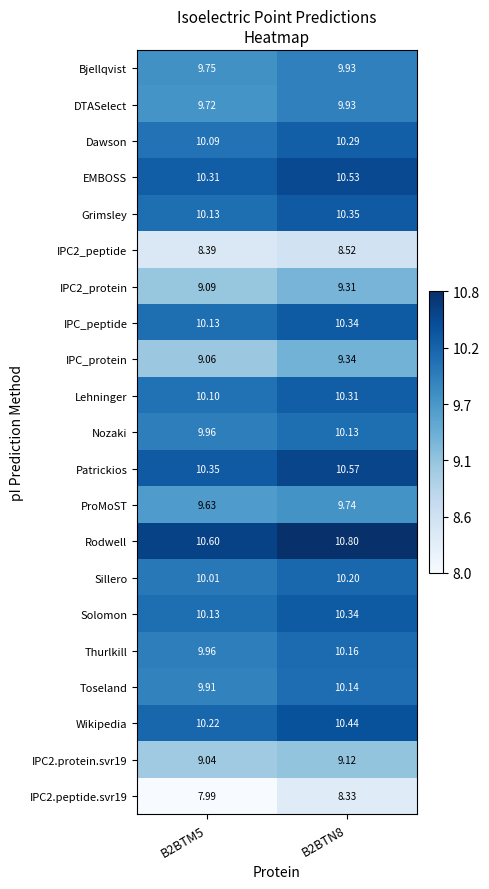

Is the value of IPC2_peptide at B2BTN8 greater than the value of IPC2.protein.svr19 at B2BTN8?

No